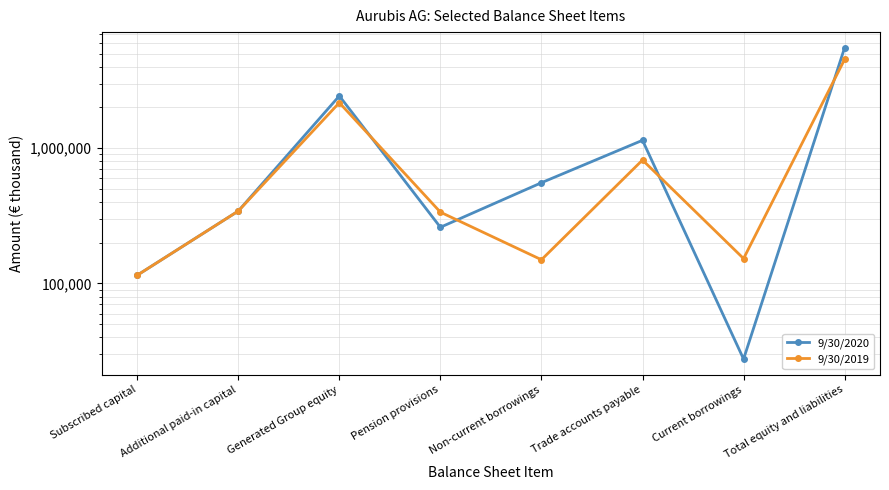

At which category does the chart reach its minimum across all series?

Current borrowings